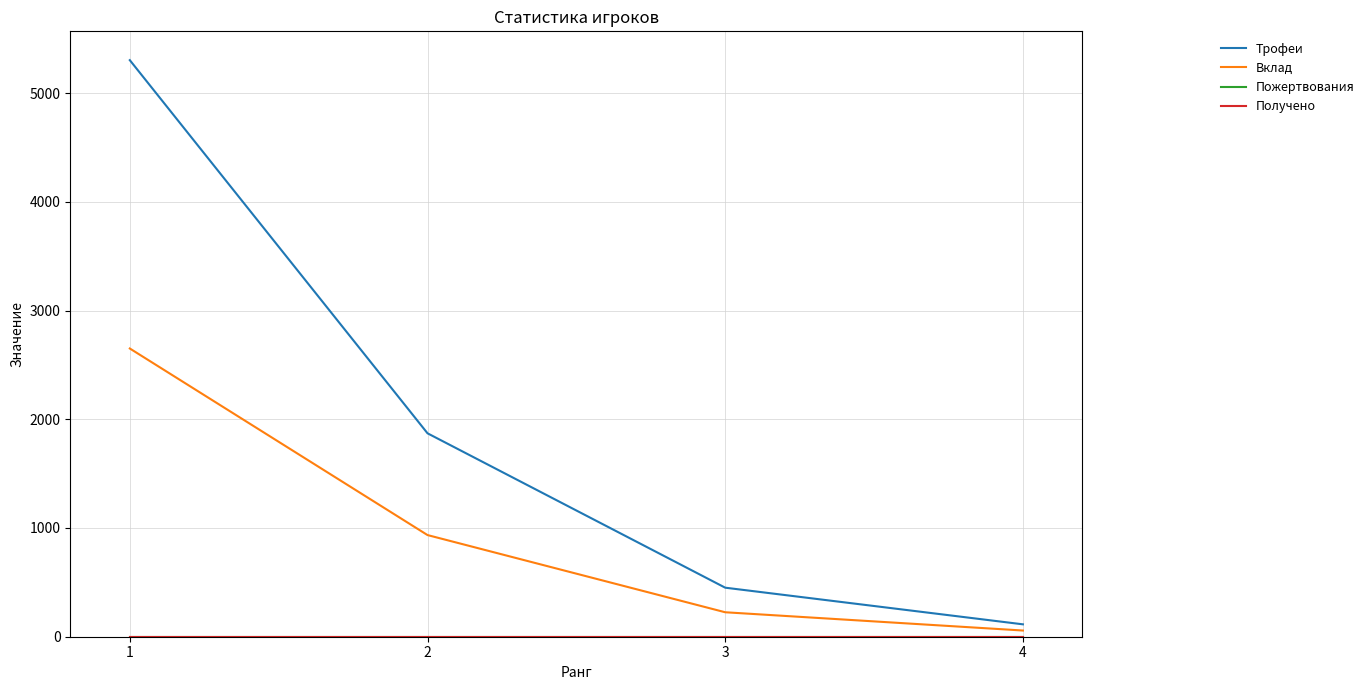

At which label is Пожертвования closest to 0?

1